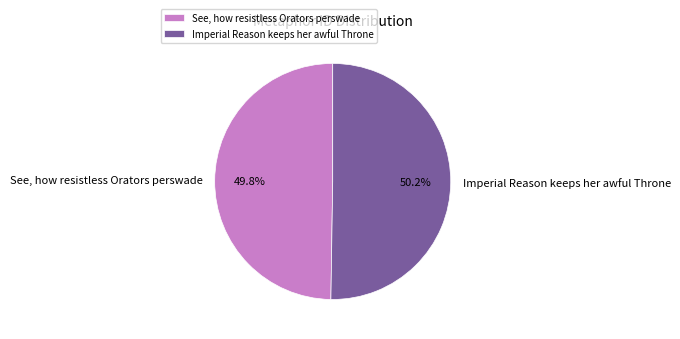

What percentage is the Imperial Reason keeps her awful Throne slice, to the nearest percent?

50%